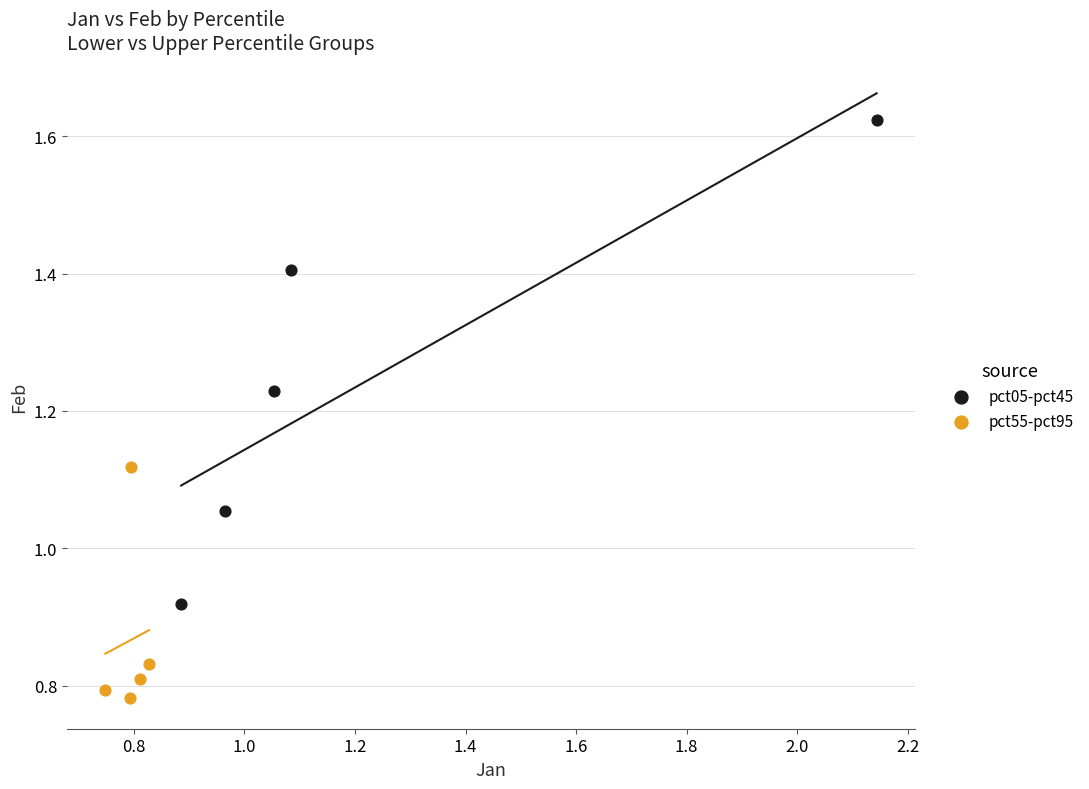

Which series contains the lowest Y value?

pct55-pct95